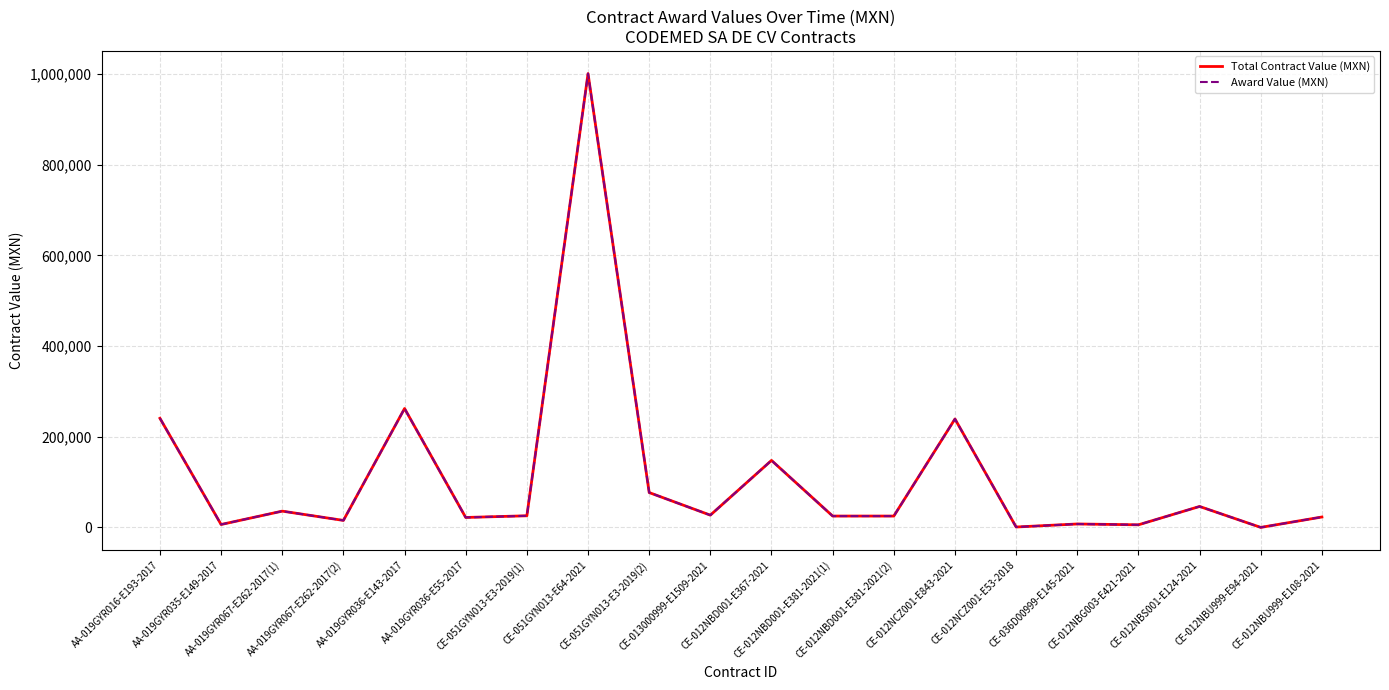

True or false: Total Contract Value (MXN) has more than 0 interior local peaks.

True